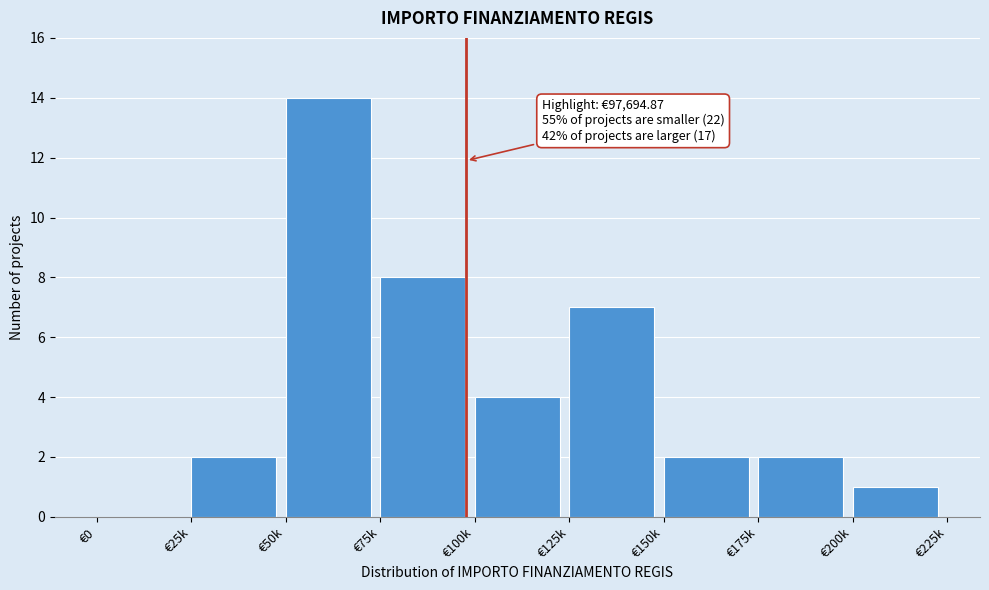

Reading left to right, transcribe all the data shown in this chart.

€0=0	€25k=2	€50k=14	€75k=8	€100k=4	€125k=7	€150k=2	€175k=2	€200k=1